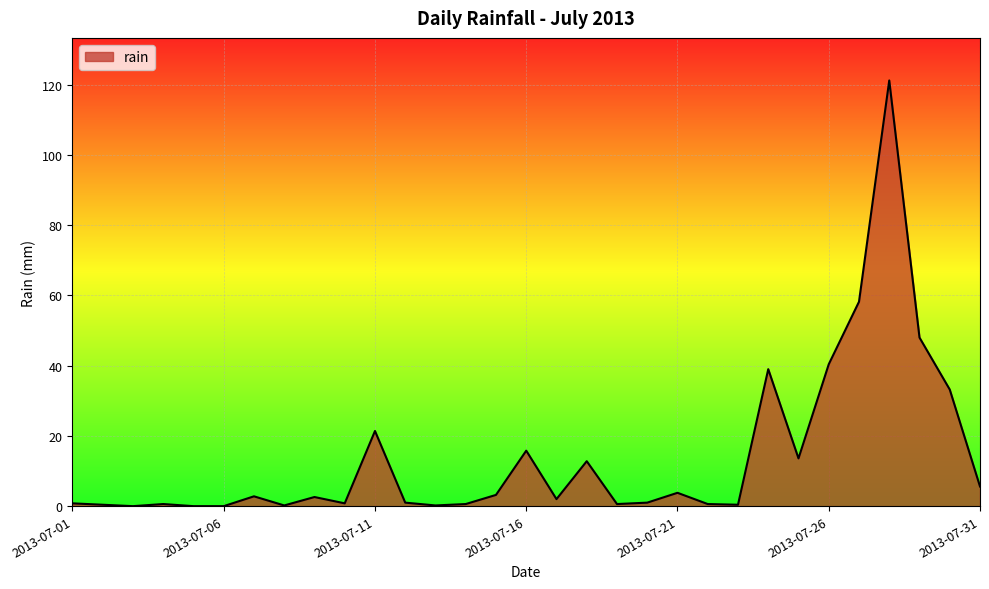

What is the greatest value displayed?

121.2